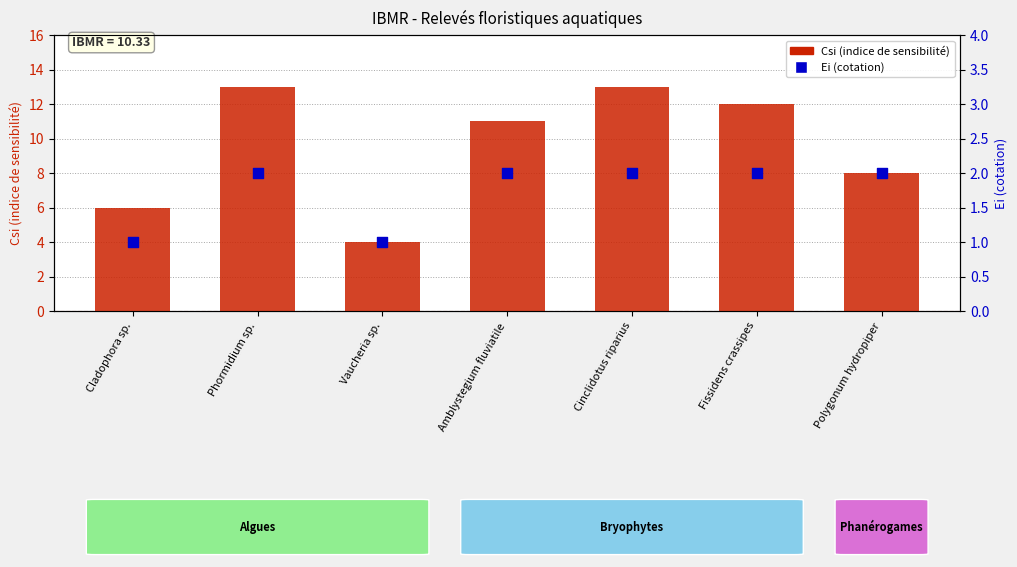

Is the value of Ei (cotation) at Cinclidotus riparius greater than the value of Csi (indice de sensibilité) at Vaucheria sp.?

No